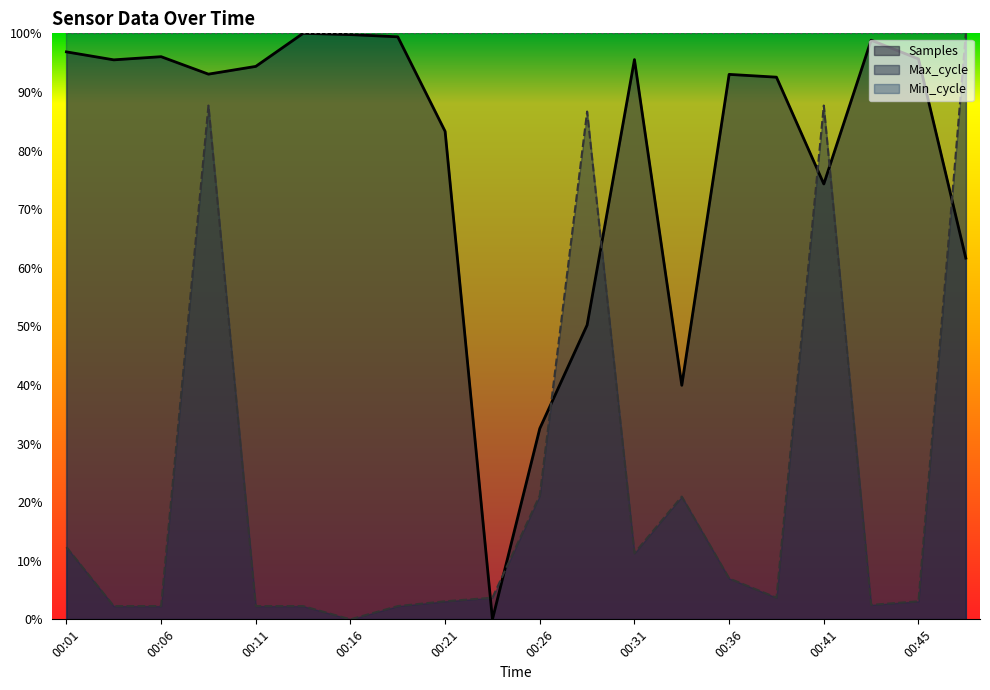

At how many categories does at least one series exceed 0?

20